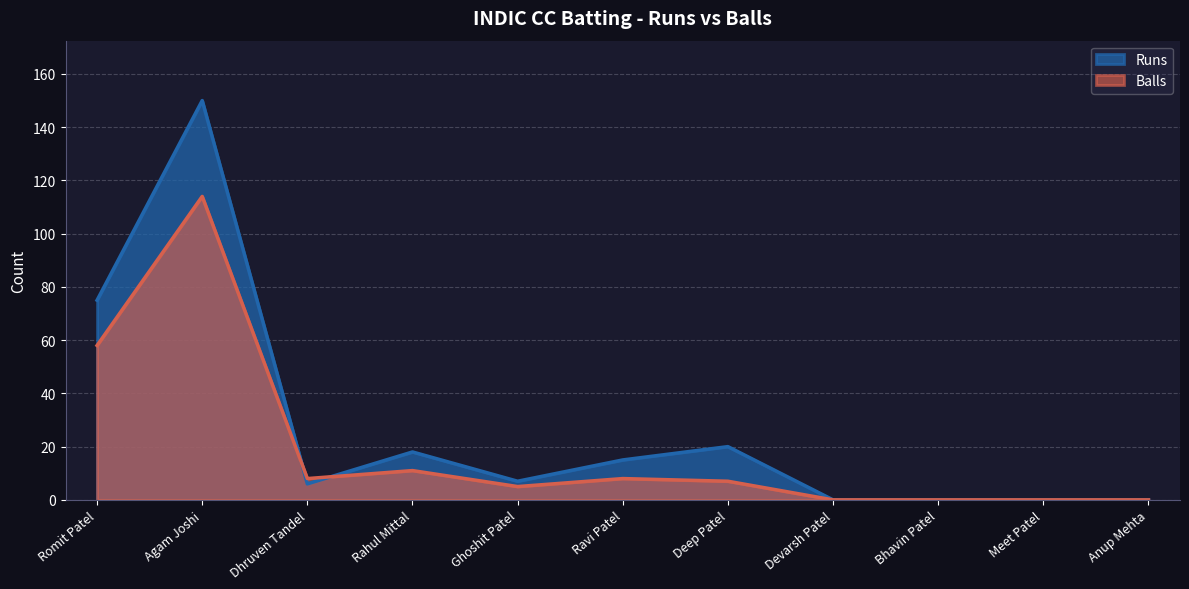

Reading left to right, list all the values displayed in this chart.

Runs: Romit Patel=75	Agam Joshi=150	Dhruven Tandel=6	Rahul Mittal=18	Ghoshit Patel=7	Ravi Patel=15	Deep Patel=20	Devarsh Patel=0	Bhavin Patel=0	Meet Patel=0	Anup Mehta=0
Balls: Romit Patel=58	Agam Joshi=114	Dhruven Tandel=8	Rahul Mittal=11	Ghoshit Patel=5	Ravi Patel=8	Deep Patel=7	Devarsh Patel=0	Bhavin Patel=0	Meet Patel=0	Anup Mehta=0